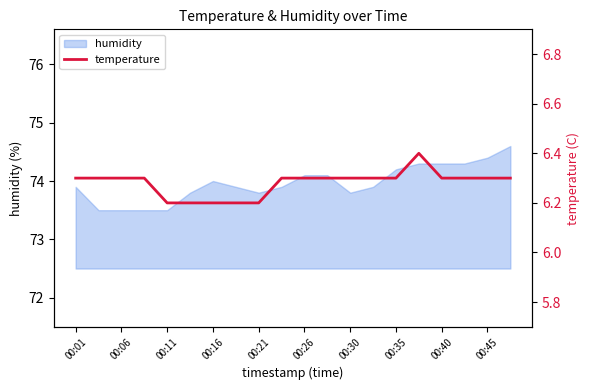

What is the maximum value for humidity?

74.6